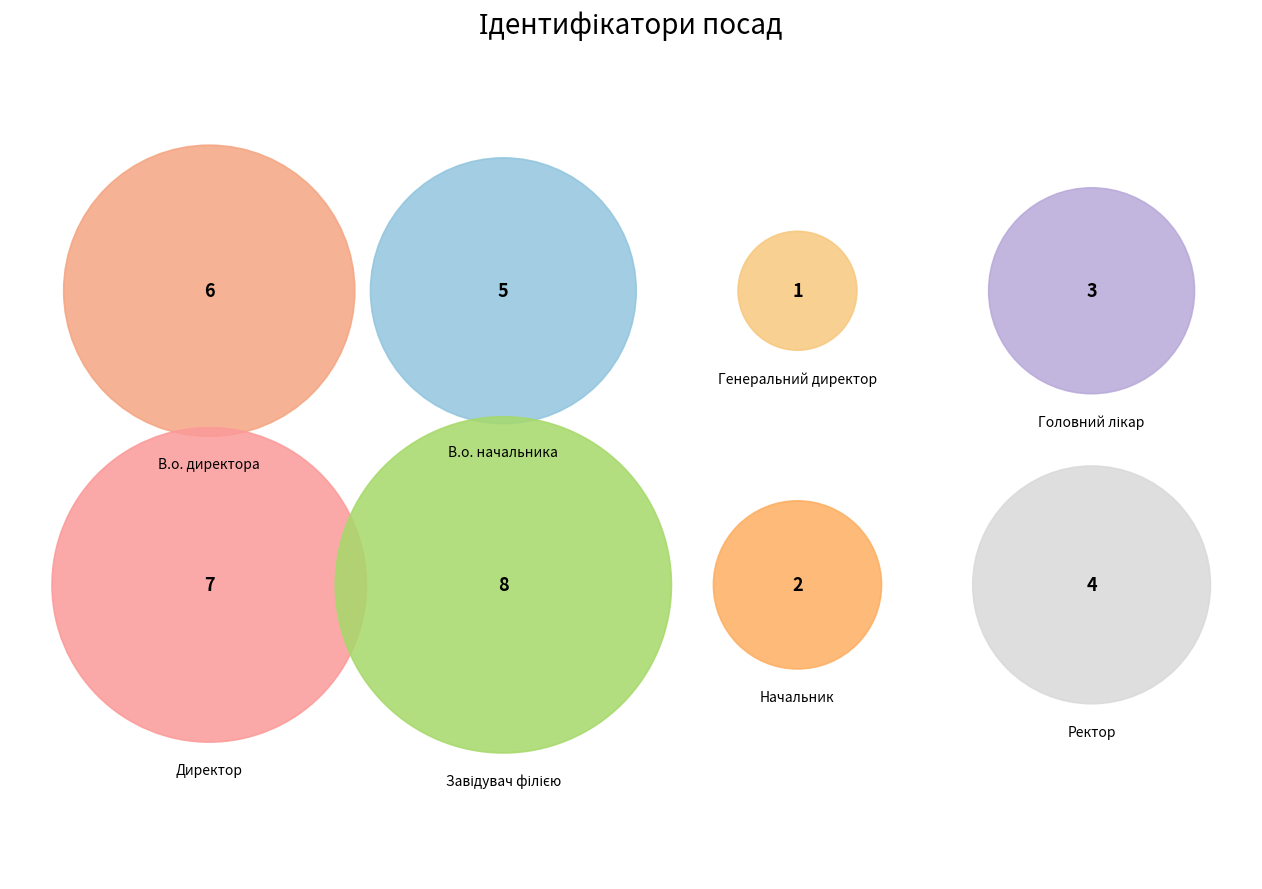

What is the change in value from Генеральний директор to Головний лікар?

+2